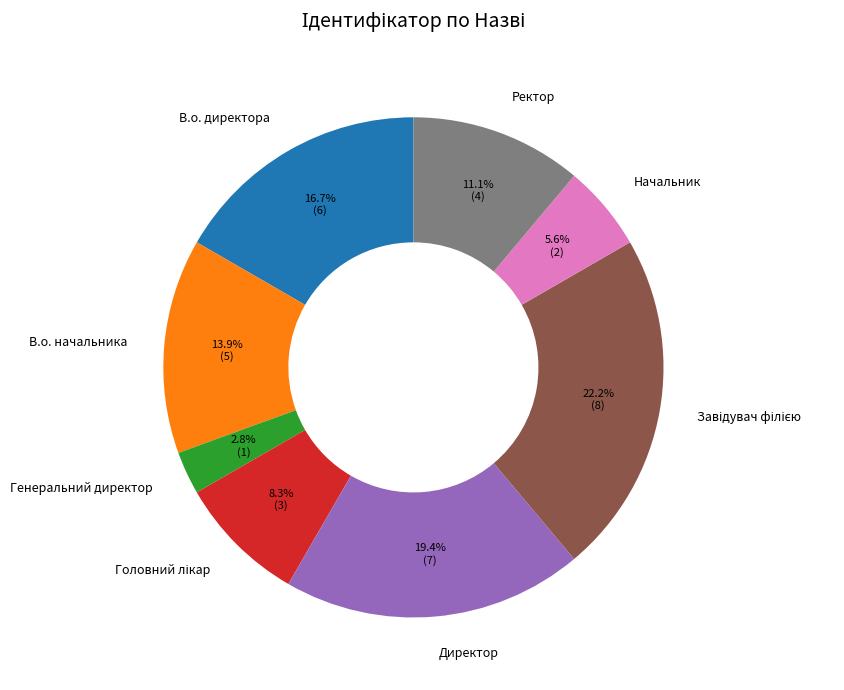

Is Директор the majority of the pie?

No